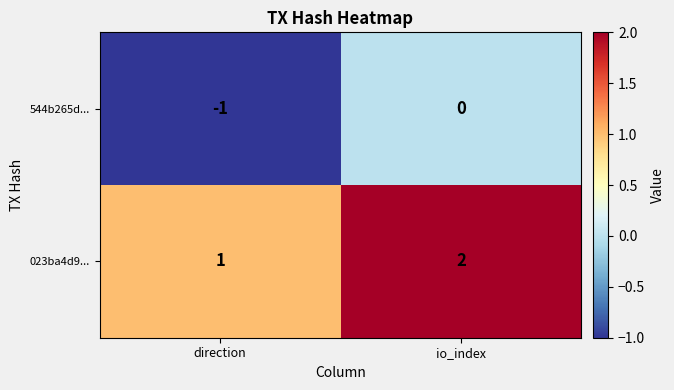

What is the minimum value shown in the chart?

-1